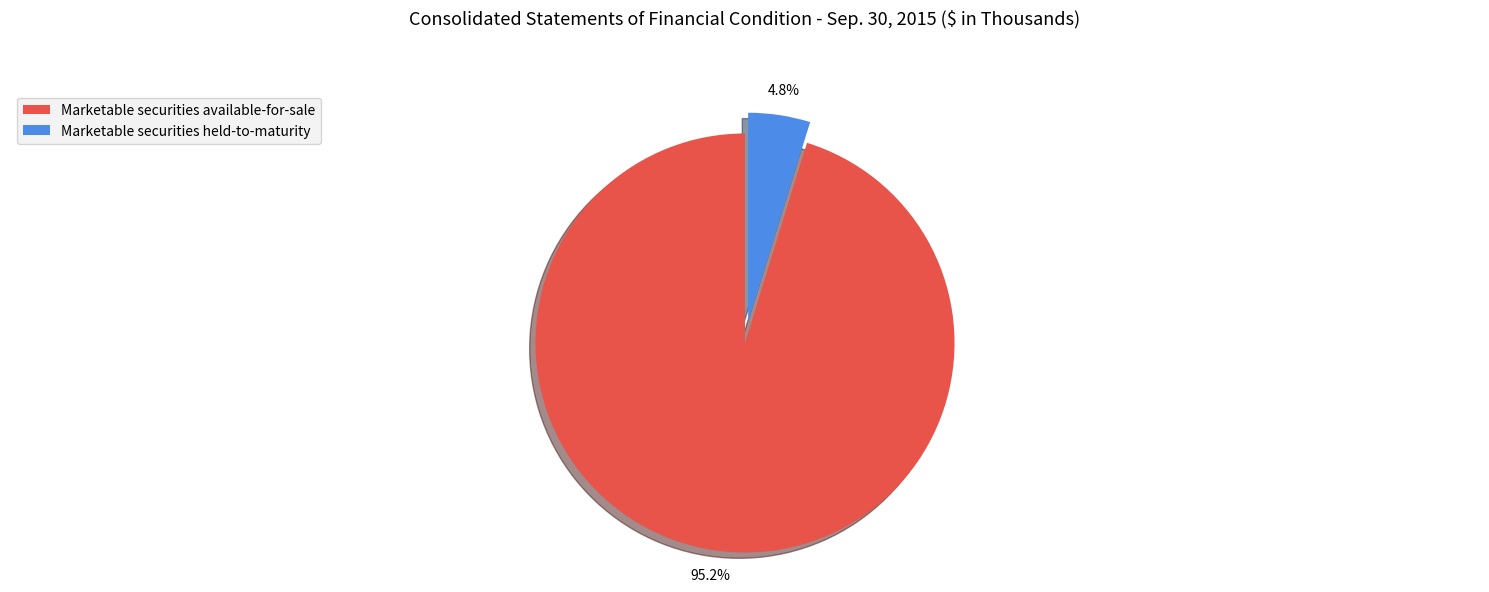

To the nearest percent, what is the average slice percentage?

50%